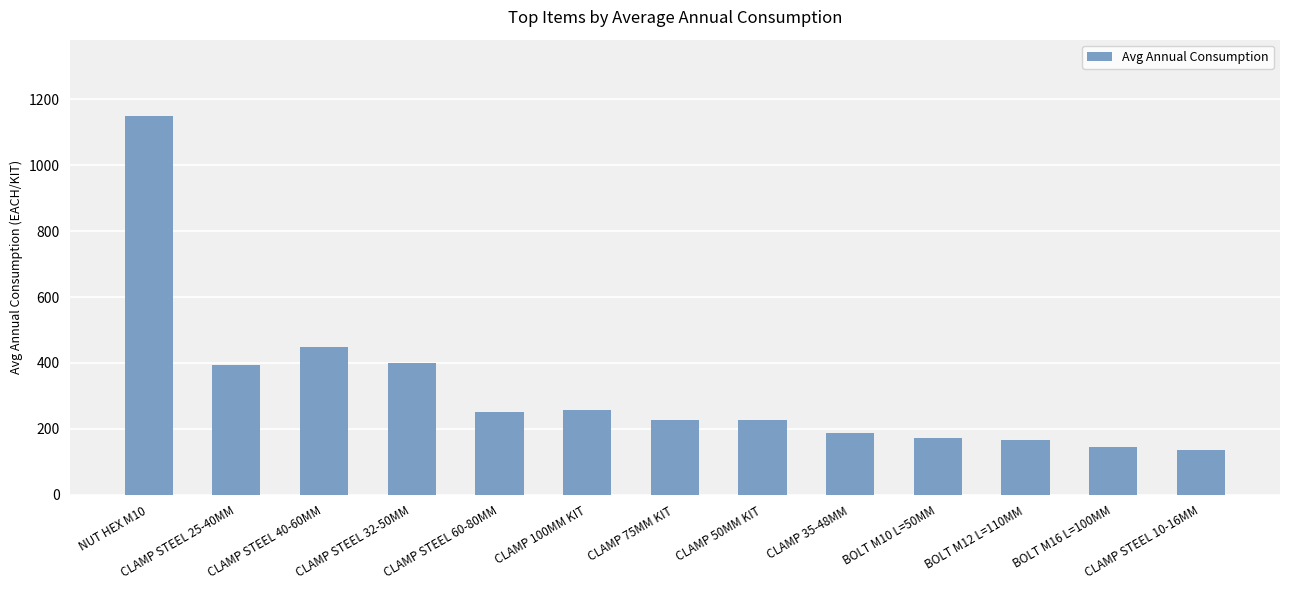

What is the smallest value displayed?

137.3